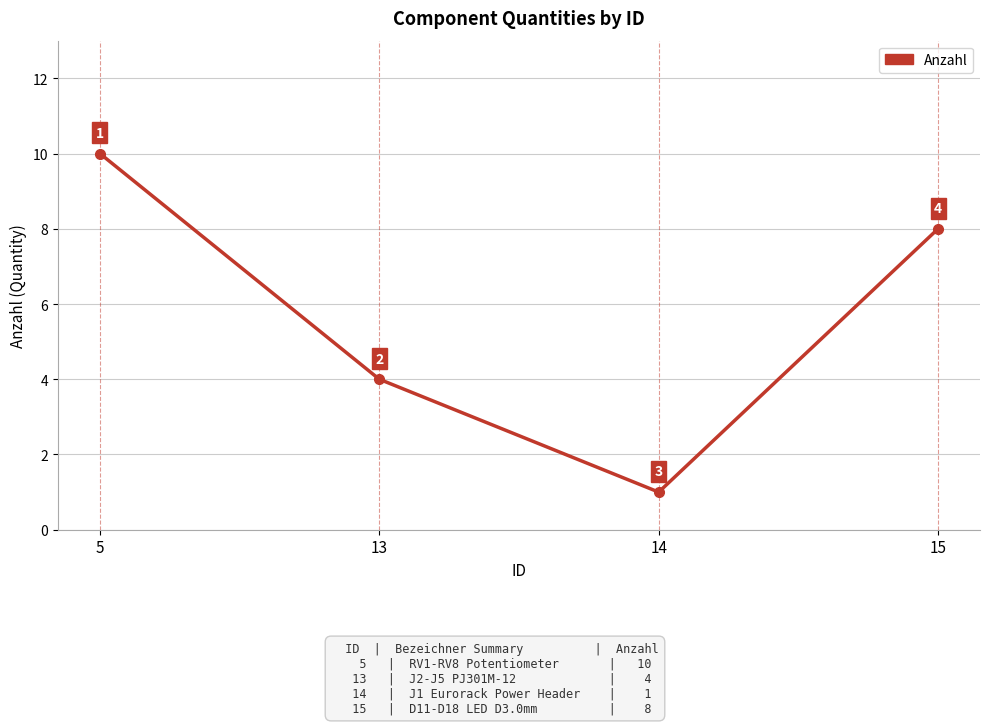

What is the value of the 2nd point from the left?

4